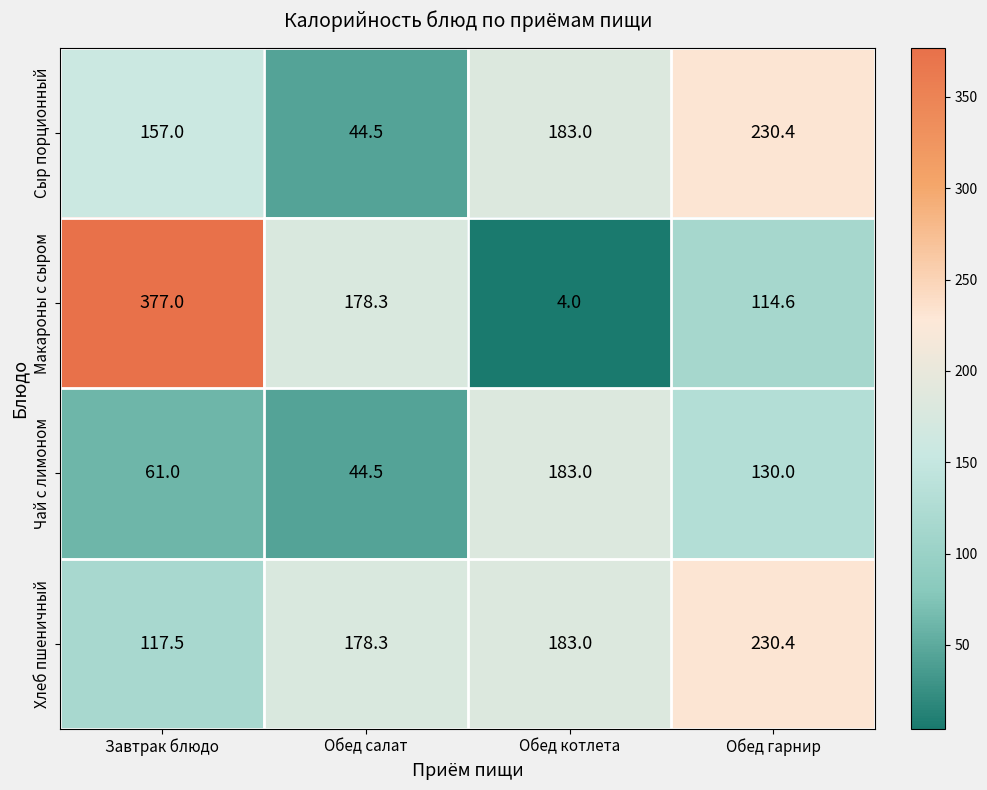

What is the difference between the Чай с лимоном values at Обед котлета and Завтрак блюдо?

122.0